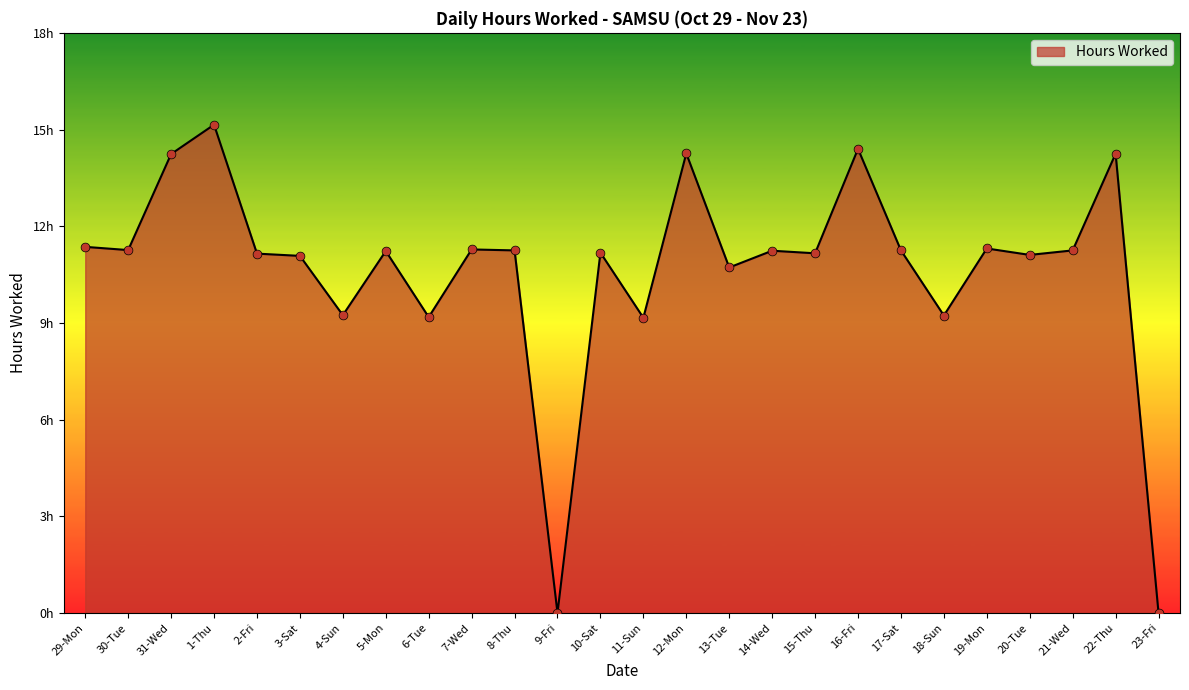

Does the chart have visible grid lines?

No